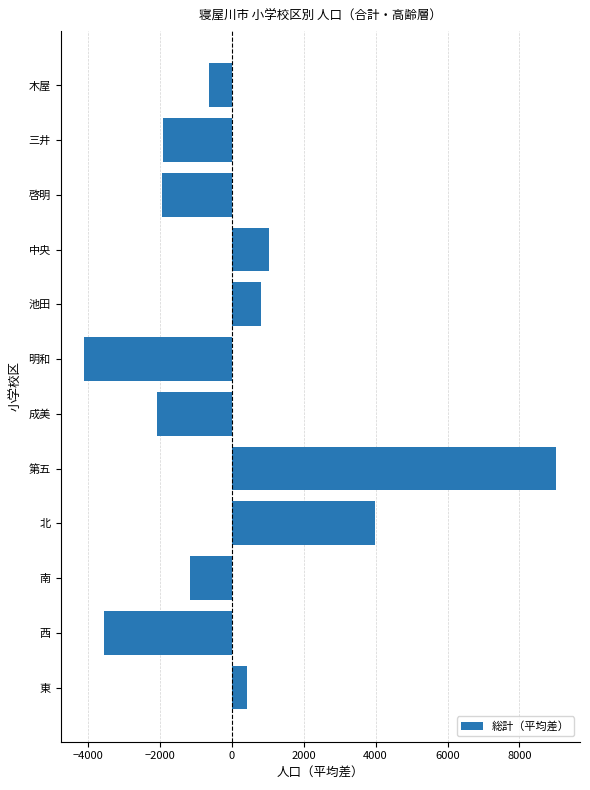

The chart shows a value of -7085.2 at 明和. True or false?

False